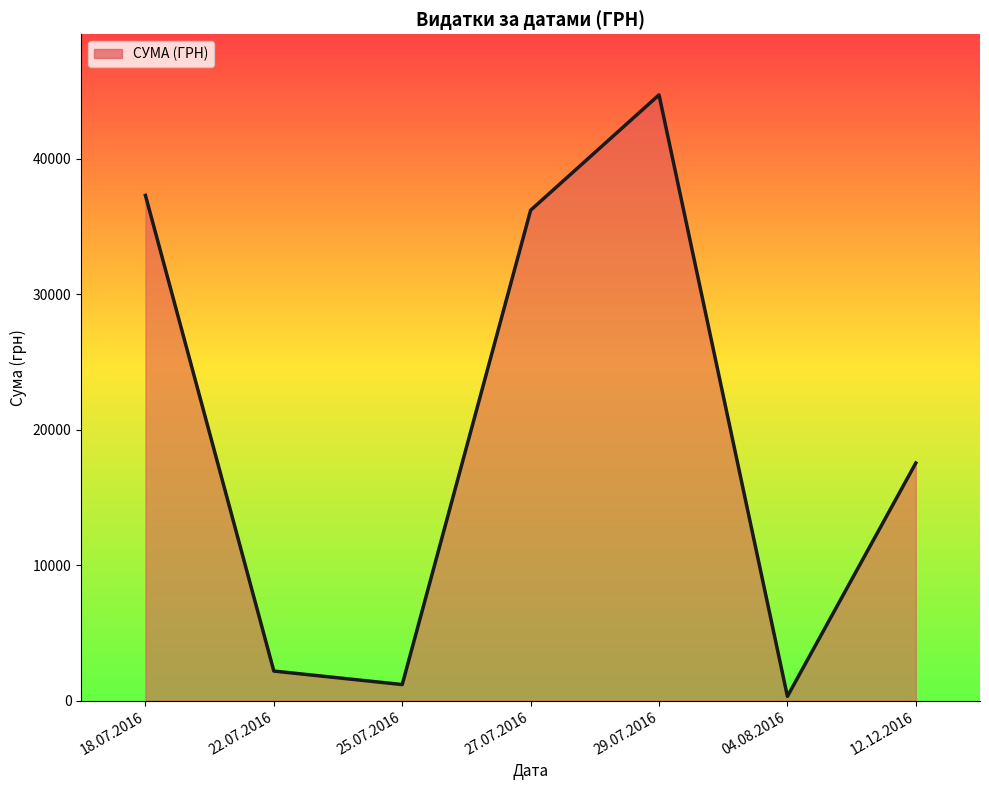

Approximately how many times larger is the value at 29.07.2016 compared to 12.12.2016?

2.5